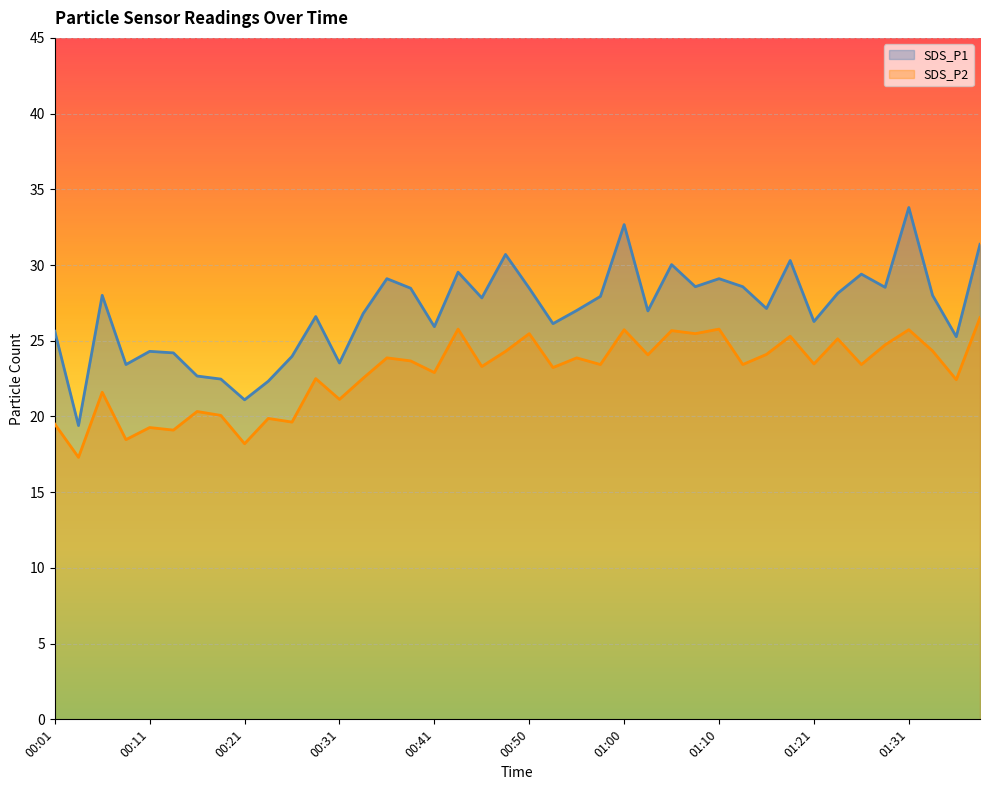

What is the value of the SDS_P2 point at the 19th from the left?

23.3